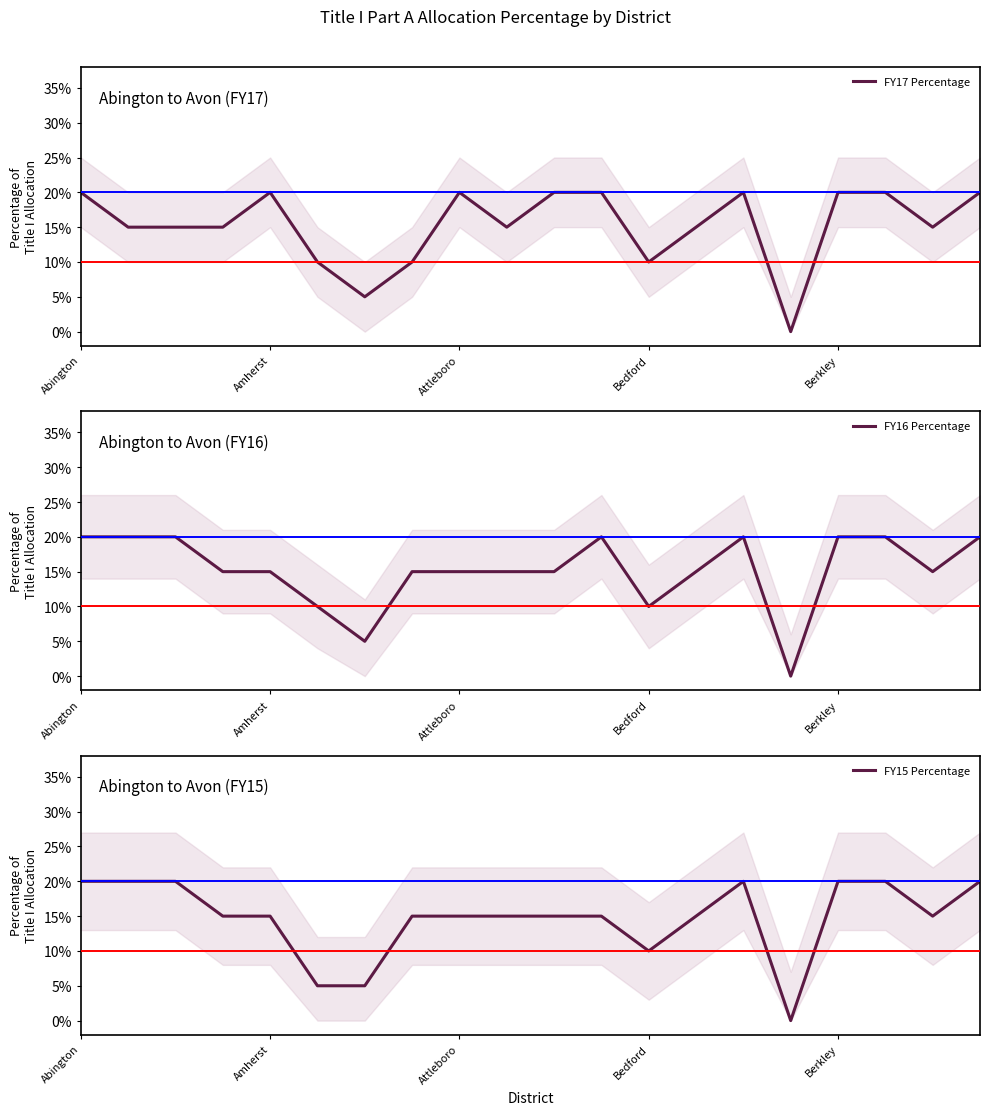

How many times do FY17 Percentage and FY16 Percentage cross each other?

1